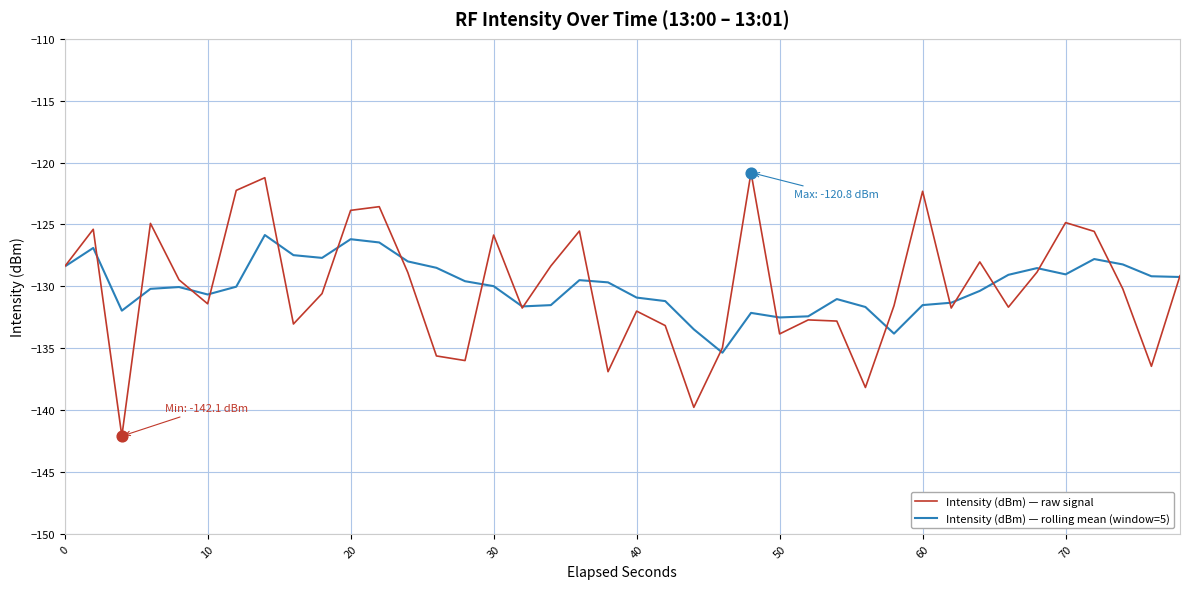

List the series in order of their peak value, lowest first.

Intensity (dBm) — rolling mean (window=5), Intensity (dBm) — raw signal